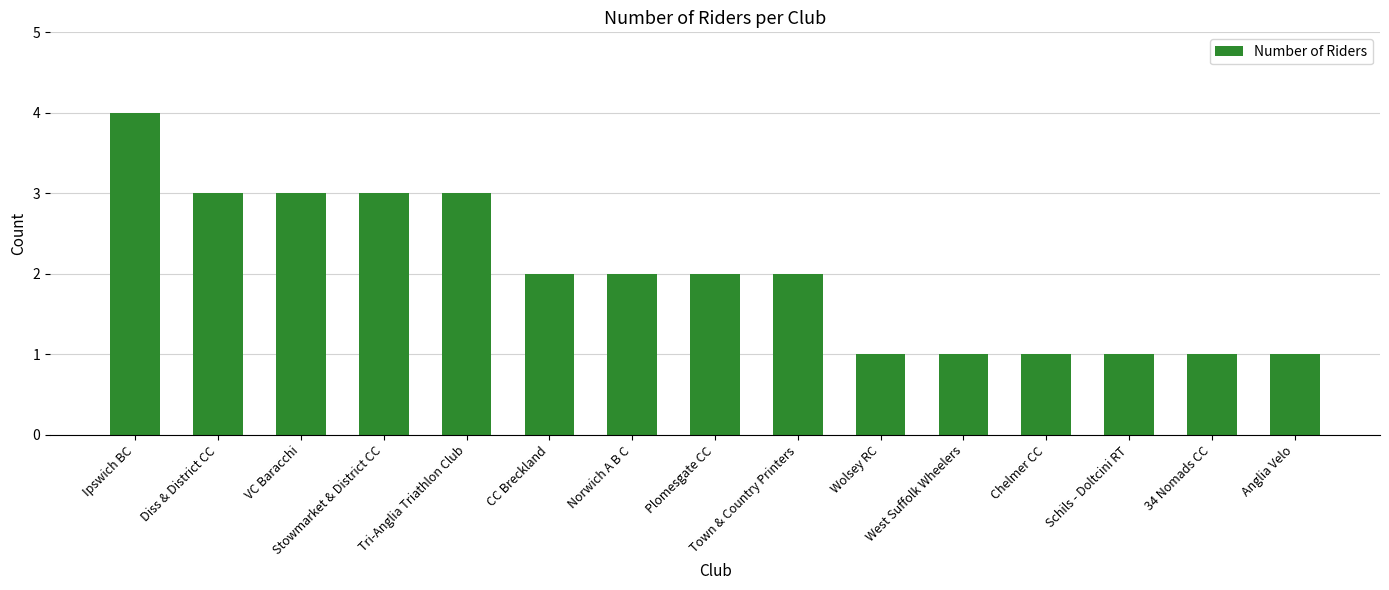

Reading left to right, what are all the values shown in this chart?

4	3	3	3	3	2	2	2	2	1	1	1	1	1	1